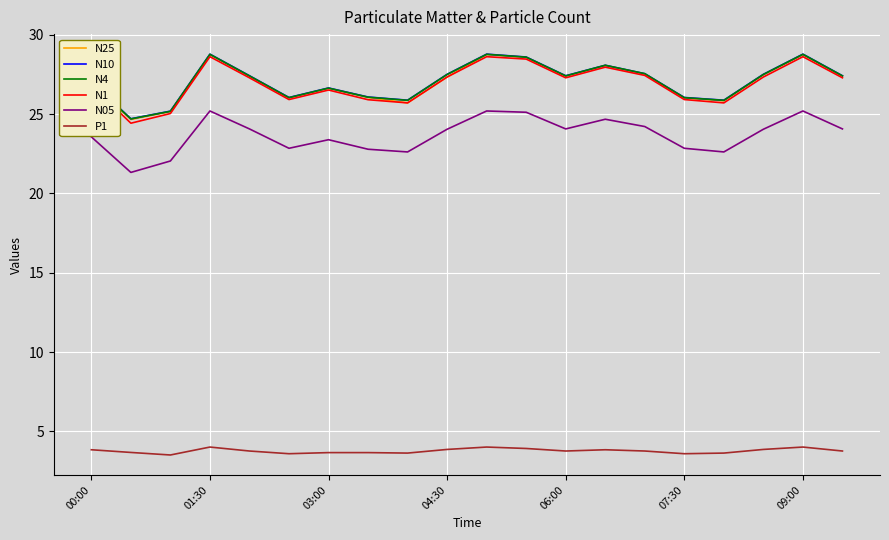

How many interior local valleys does the N4 series have?

5